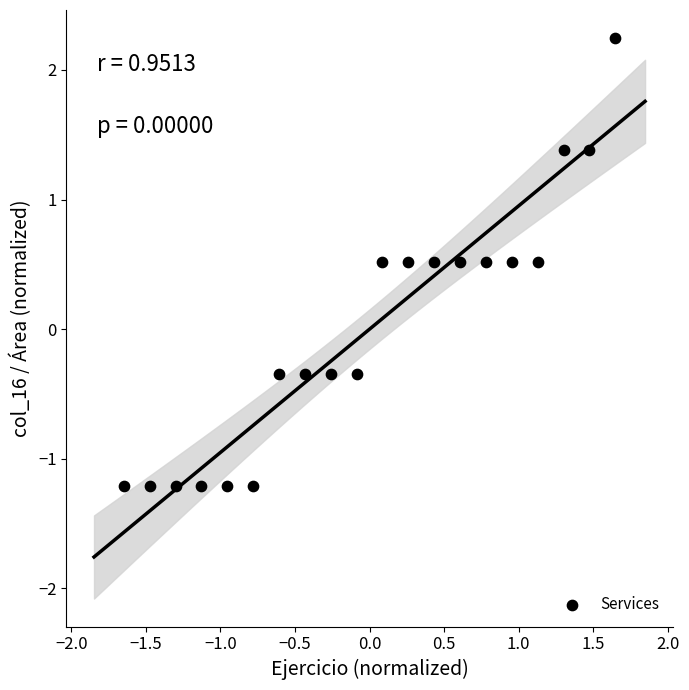

What is the range of Y values (max minus min)?

3.5